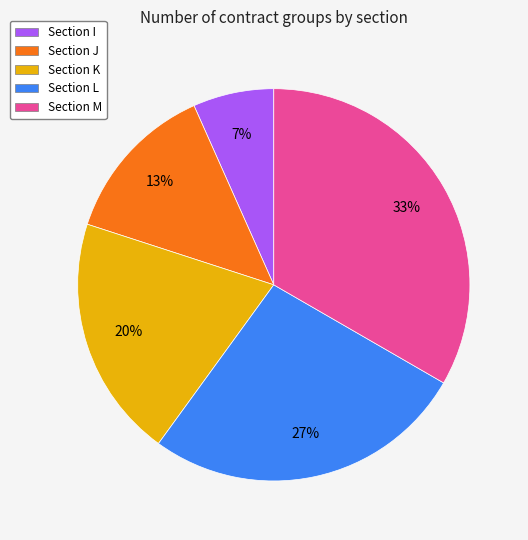

Does any single category account for the majority?

No